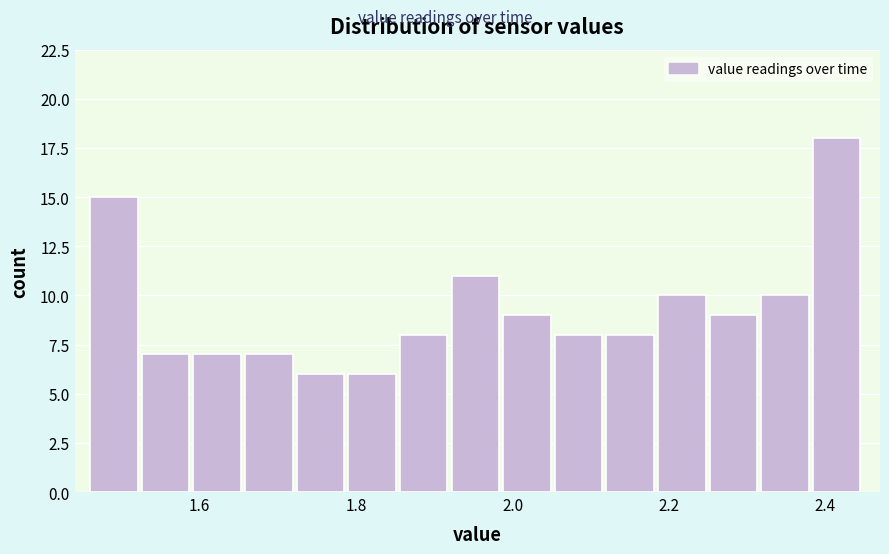

Around what value on the x-axis is the tallest bar? Give the approximate position of its centre, as read against the axis.

2.42